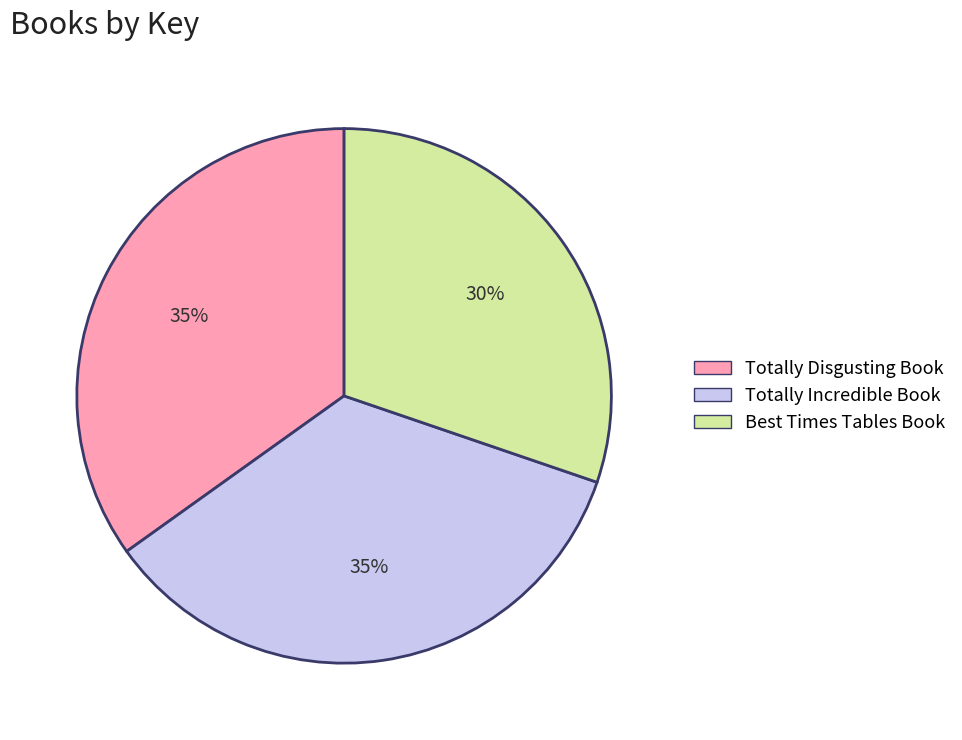

What percentage is the Totally Incredible Book of Unbelievable Facts slice, to the nearest percent?

35%